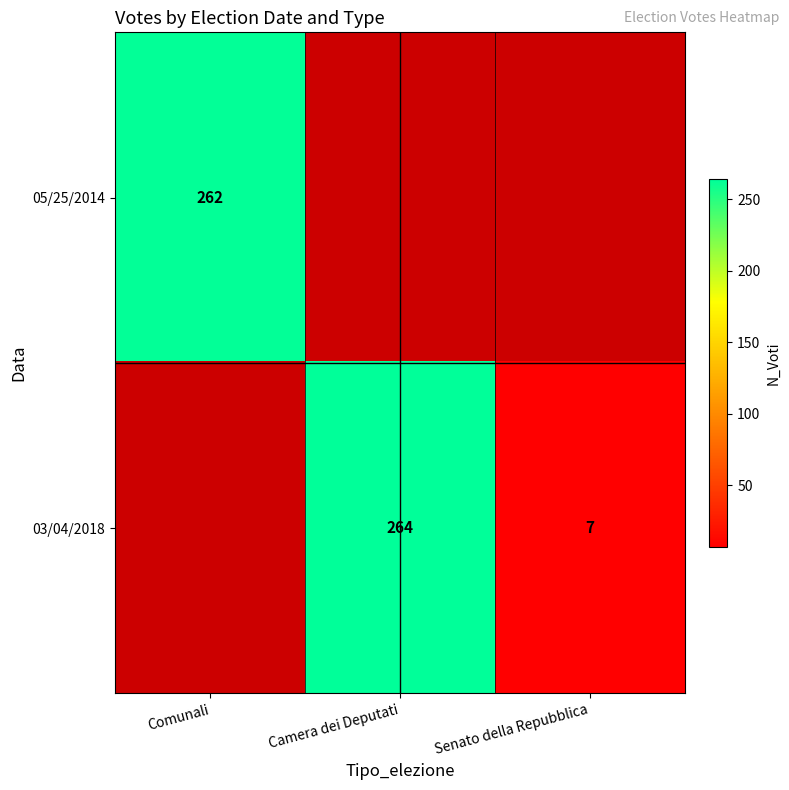

True or false: 03/04/2018 has a value of 11 at Senato della Repubblica.

False